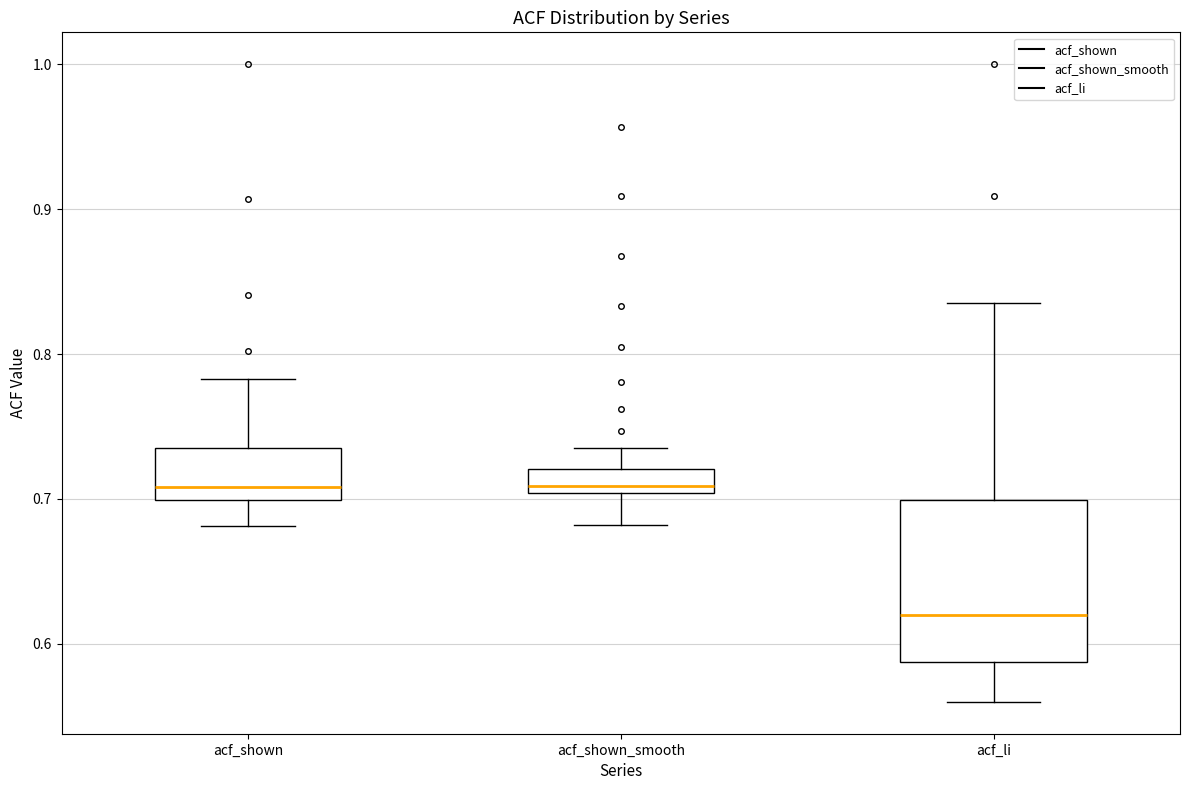

Which box's median line is the lowest?

acf_li